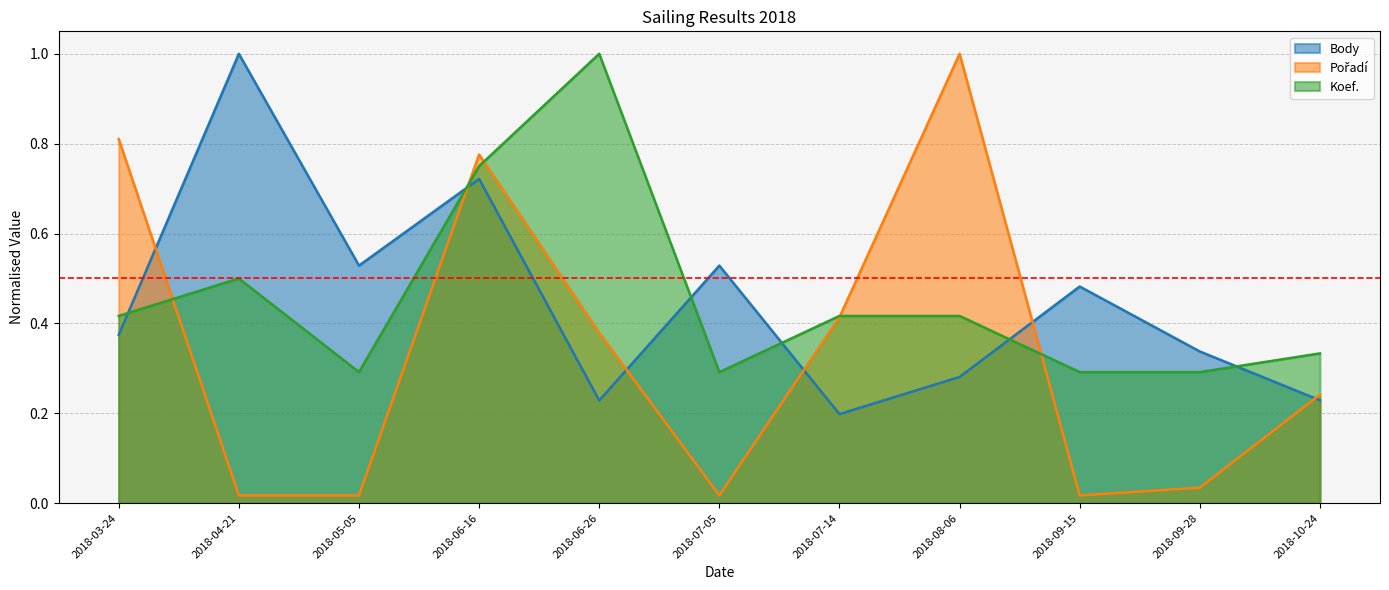

What is the value of the Koef. point at the 1st from the left?

0.4